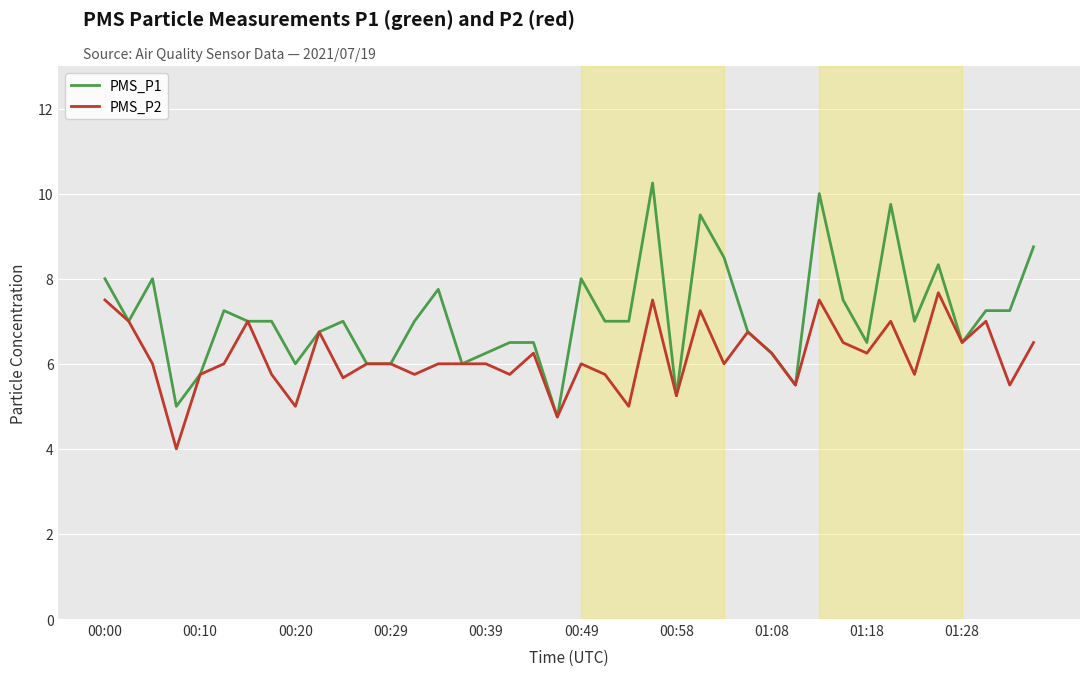

What is the maximum value for PMS_P2?

7.7